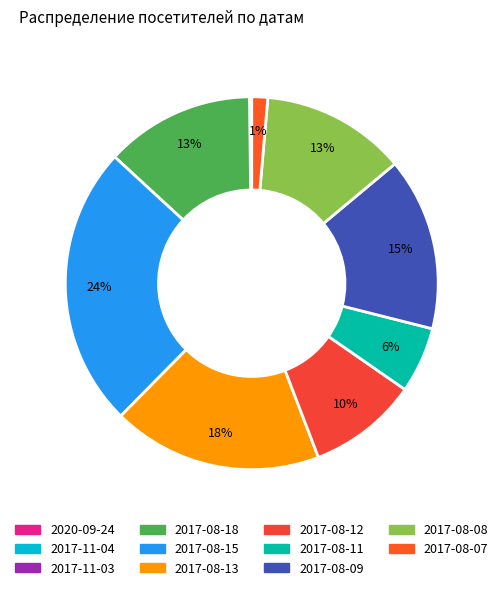

Does any single category account for the majority?

No